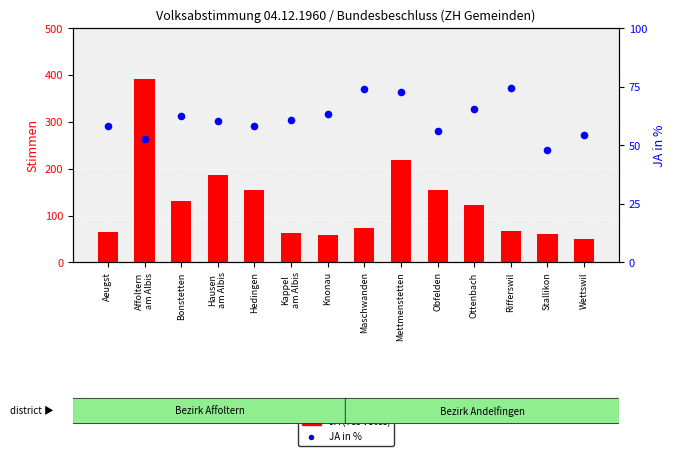

Is the value of JA (Yes votes) at Rifferswil greater than the value of JA in % at Maschwanden?

No